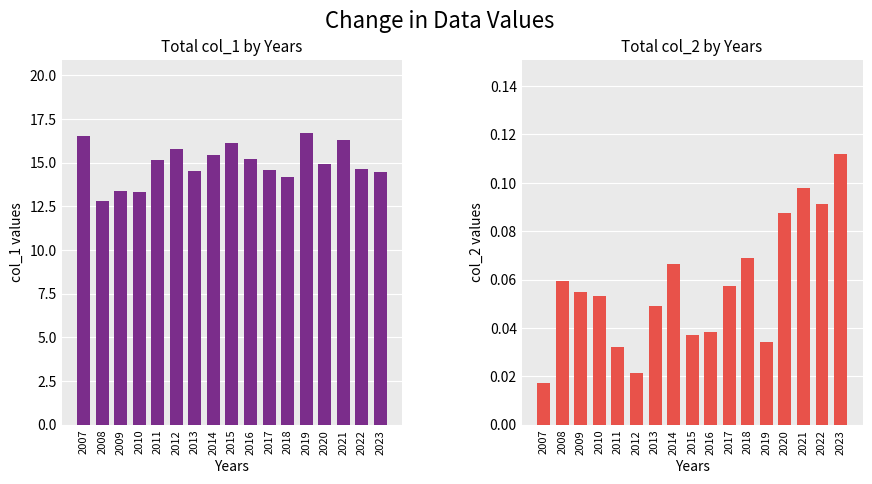

How many bars are there in total?

34